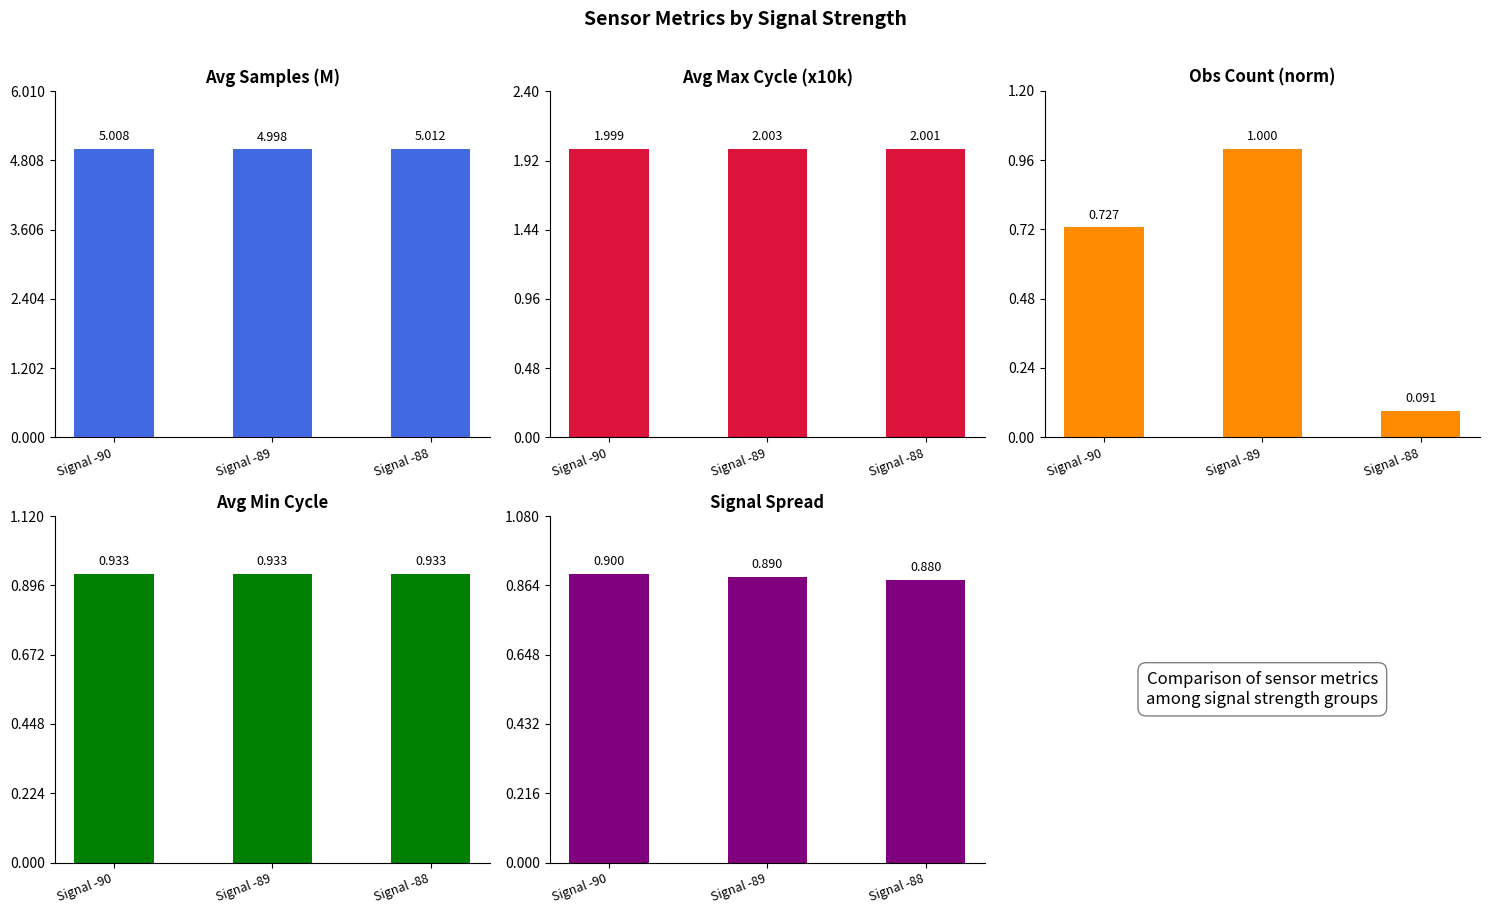

What is the difference between the highest and lowest values at Signal -90?

4.3